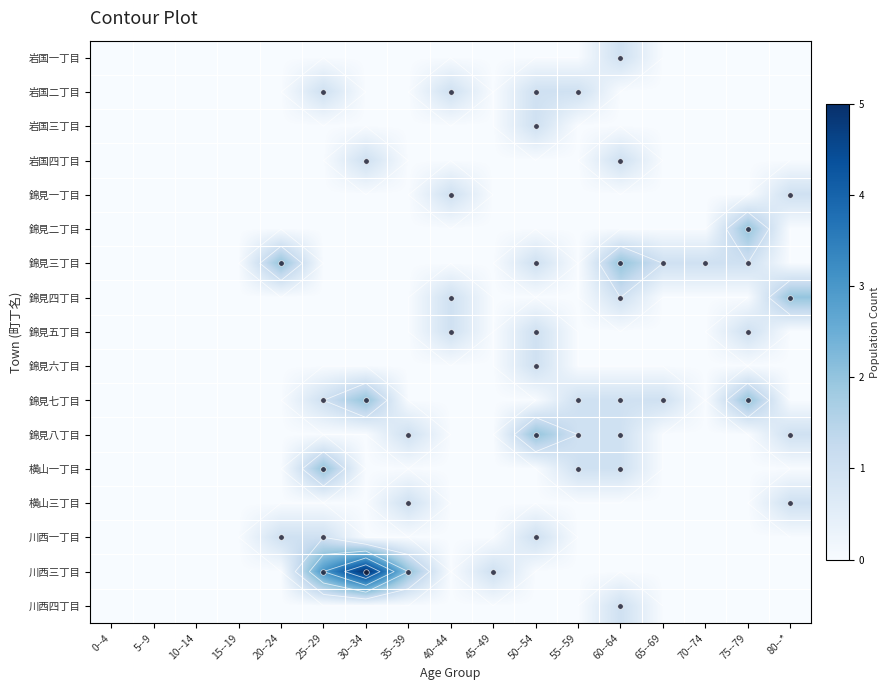

How many series are shown in this chart?

17